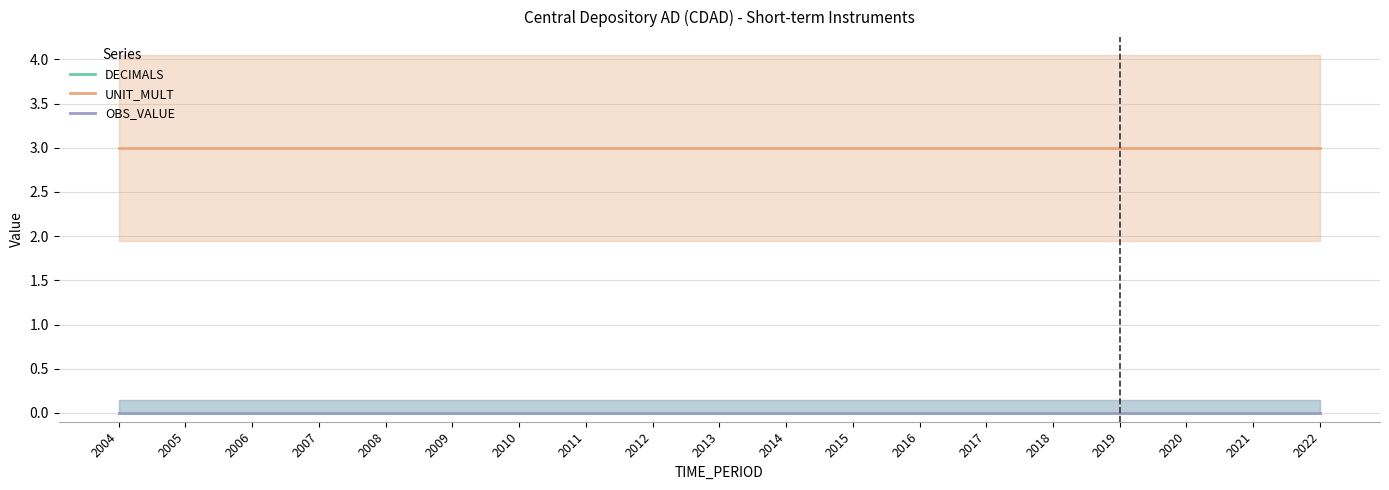

Is this an area chart (filled region under the line)?

No